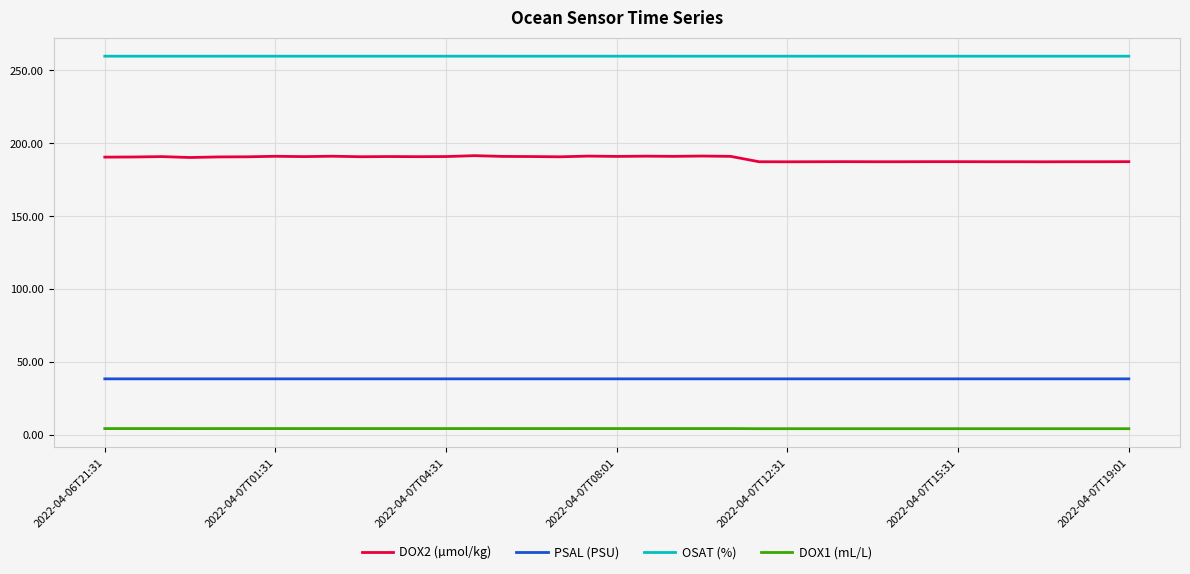

What is the lowest value of the OSAT (%) series?

259.7